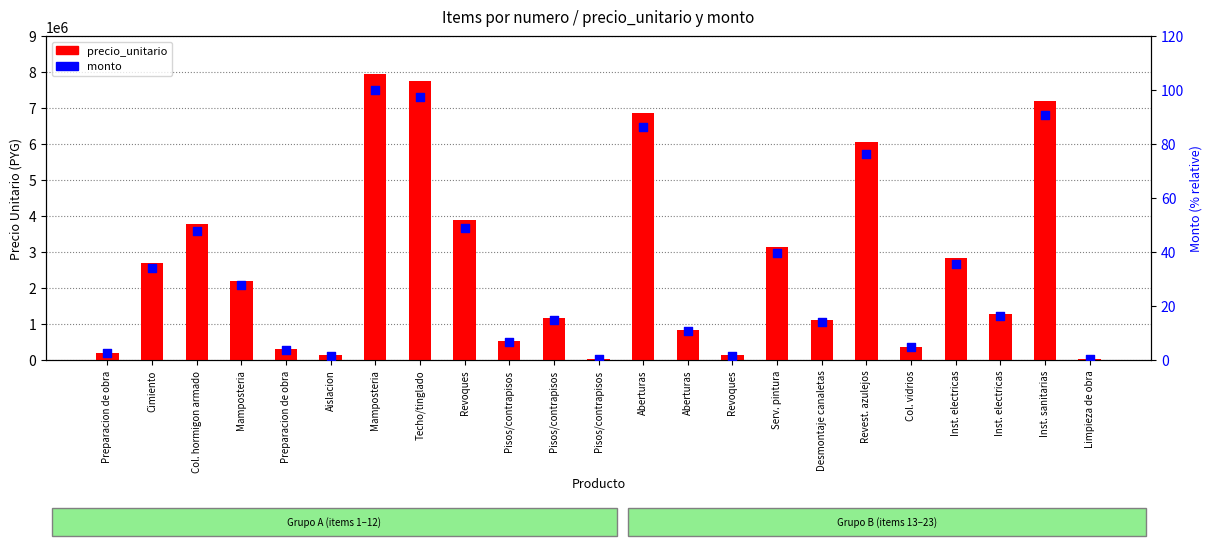

At how many categories does at least one series exceed 6704728?

4